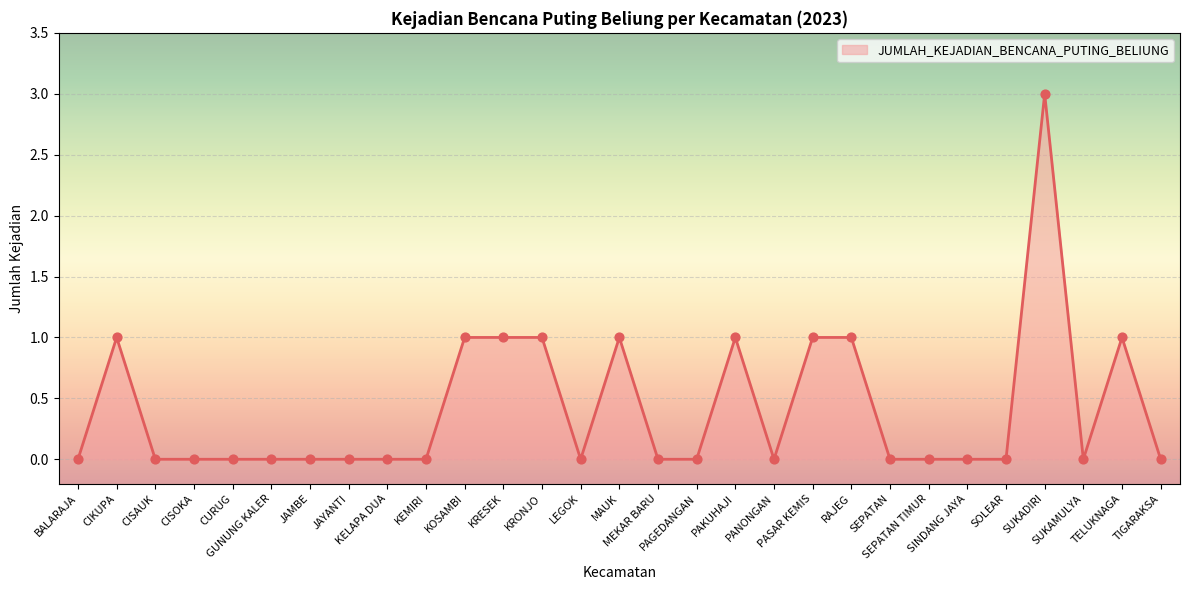

What is the difference between the maximum and minimum values?

3